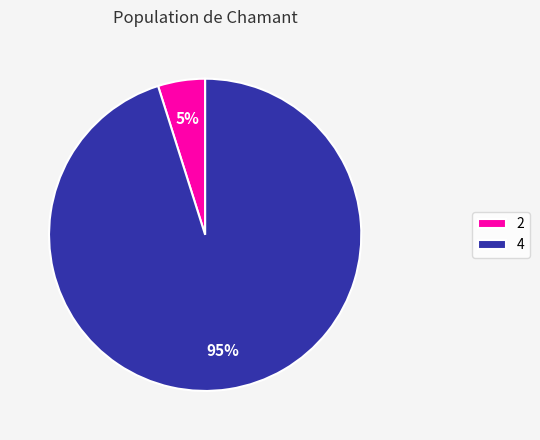

To the nearest percent, what is the difference between the 4 and 2 slice percentages?

90%